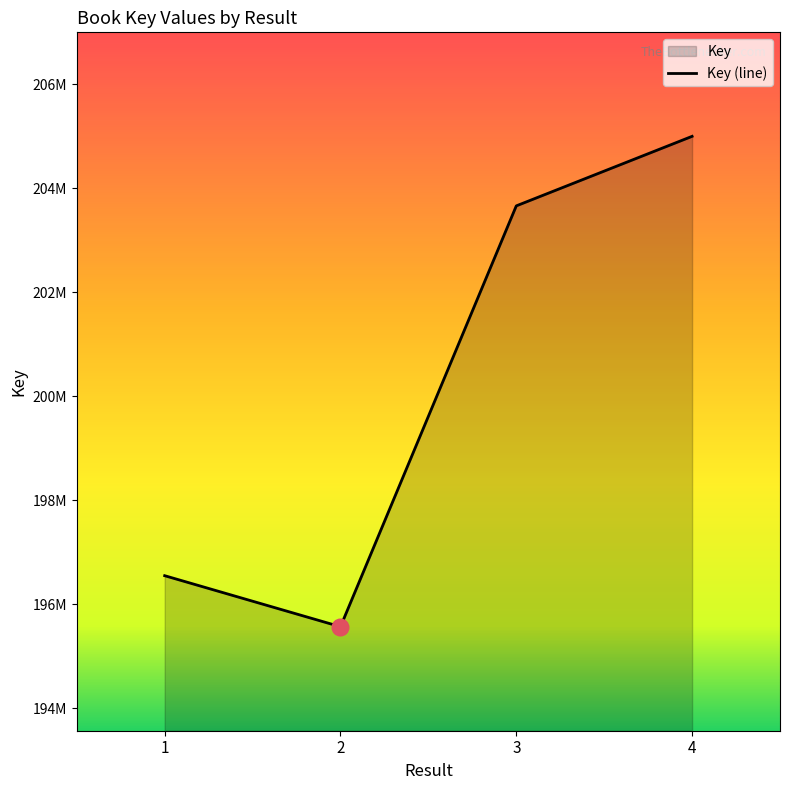

Reading right to left, what are all the values shown in this chart?

4=205001999	3=203664794	2=195571282	1=196552743